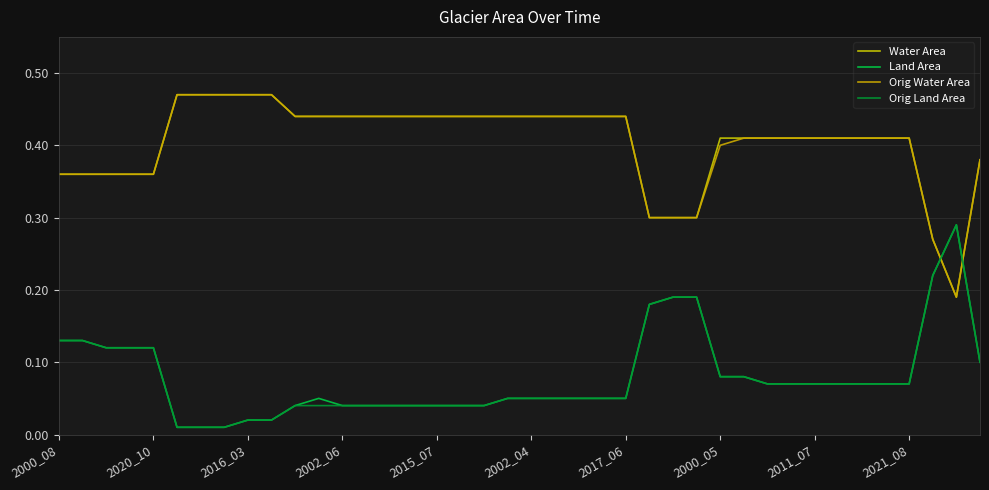

Does the chart have visible grid lines?

Yes